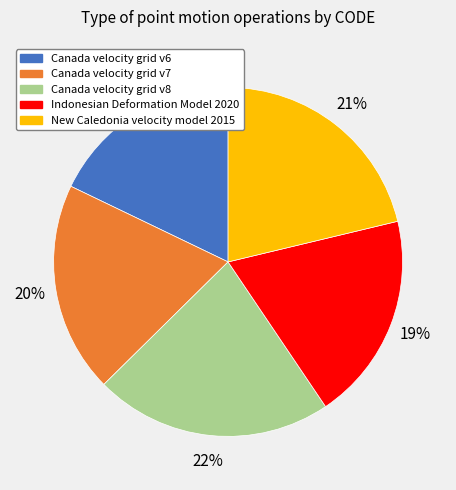

How many segments does this pie chart have?

5